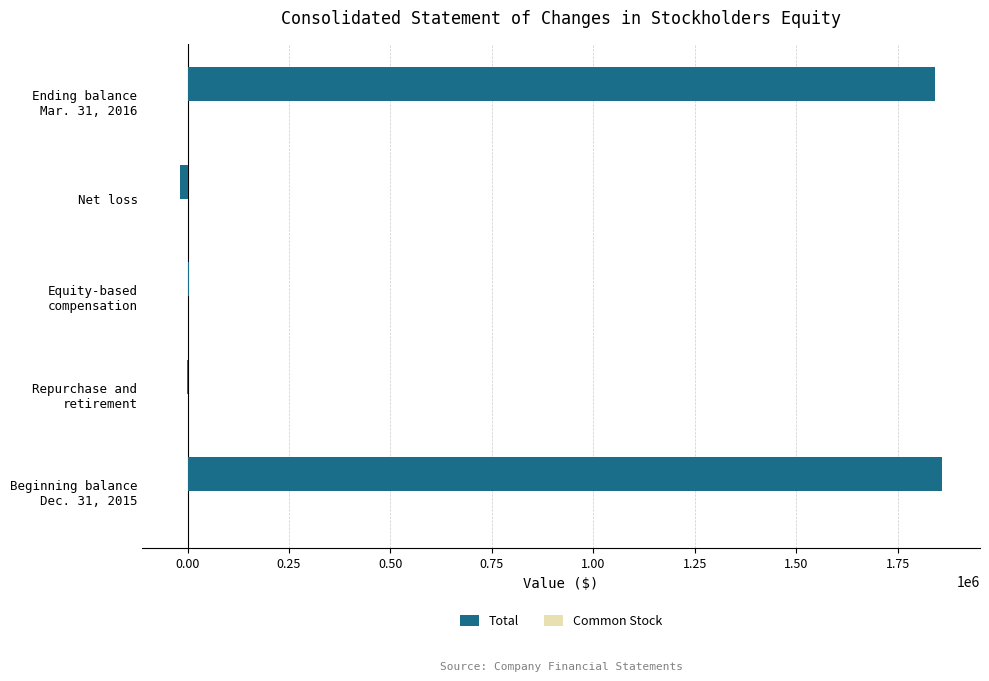

What is the maximum value for Total?

1858584